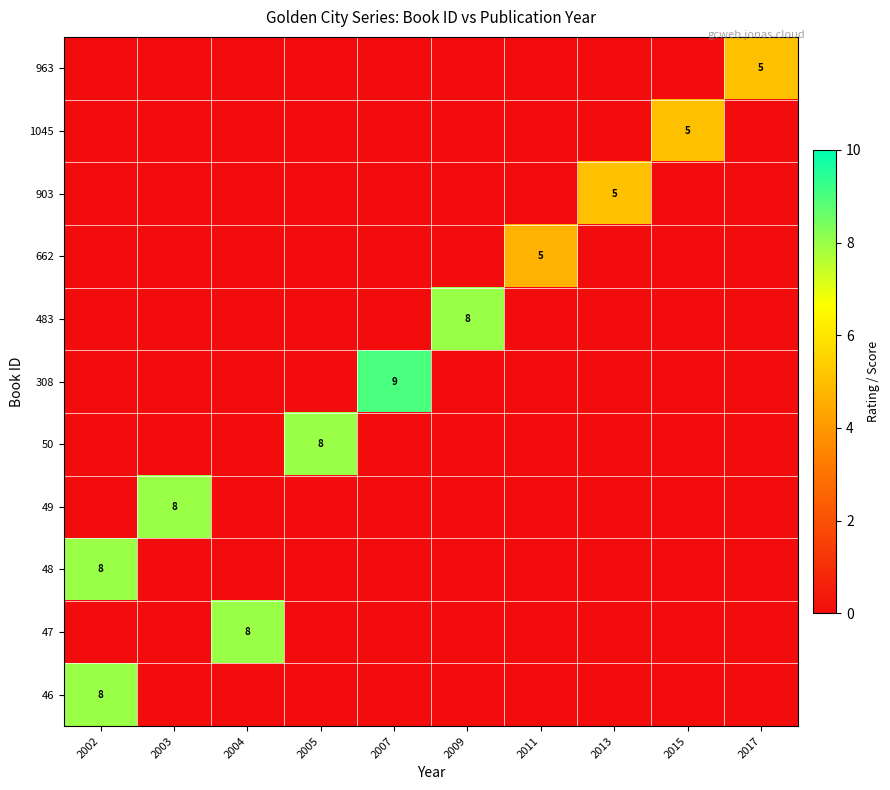

What is the average value of the row_0 series?

0.5